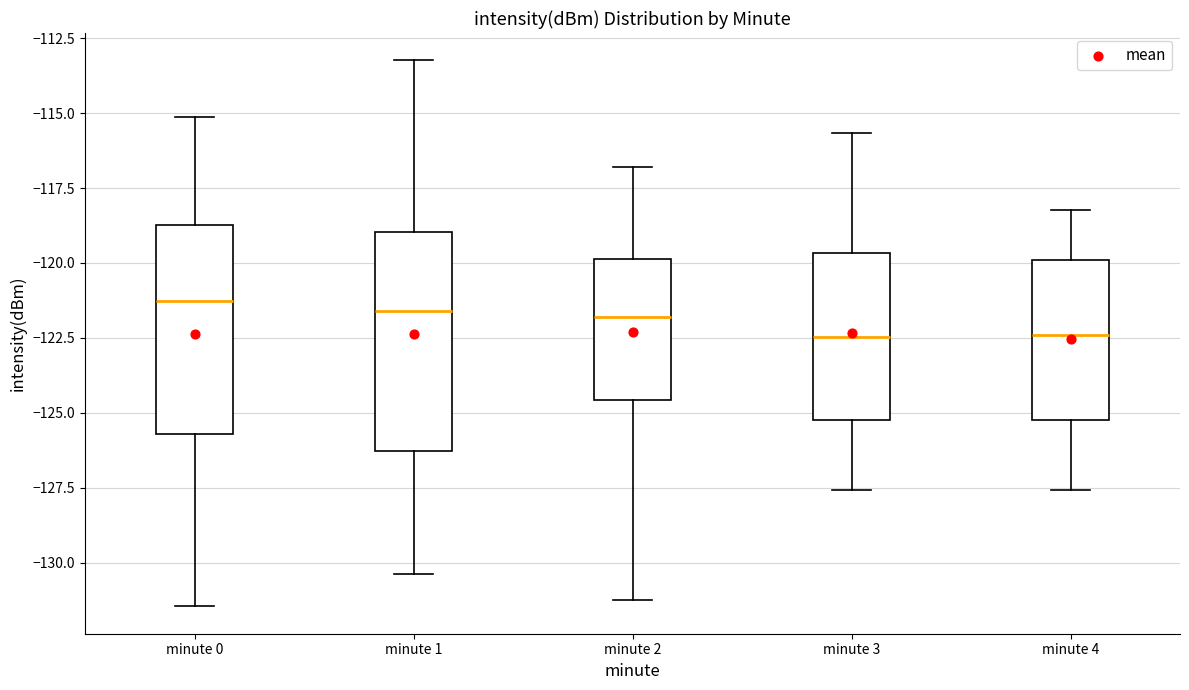

Reading left to right, transcribe this box plot: for each box, give where its median line is, the range the box spans, and where its two whiskers end, as read against the y-axis. The values are not printed on the chart, so give them approximately, as read against the axis.

minute 0: median -121.5, box -125.5 to -118.5, whiskers -131.5 to -115.0
minute 1: median -121.5, box -126.5 to -119.0, whiskers -130.5 to -113.0
minute 2: median -122.0, box -124.5 to -120.0, whiskers -131.0 to -117.0
minute 3: median -122.5, box -125.0 to -119.5, whiskers -127.5 to -115.5
minute 4: median -122.5, box -125.0 to -120.0, whiskers -127.5 to -118.0